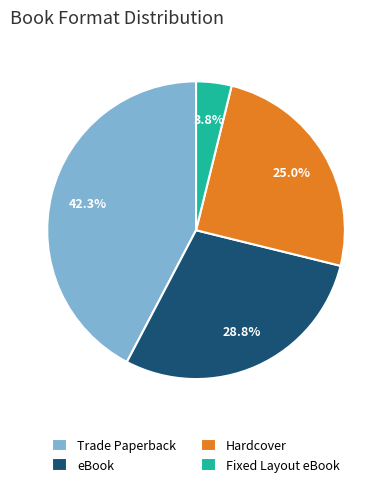

The Trade Paperback slice represents 31% of the pie. True or false?

False